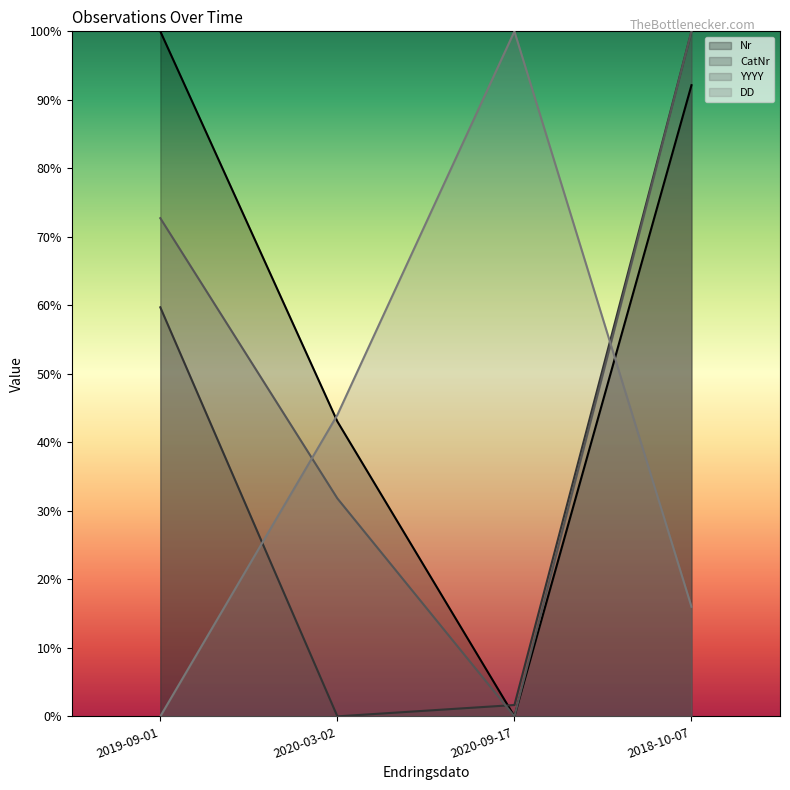

Reading left to right, extract all data points from this chart.

Nr: 1.0	0.4	0.0	0.9
CatNr: 0.6	0.0	0.0	1.0
YYYY: 0.7	0.3	0.0	1.0
DD: 0.0	0.4	1.0	0.2